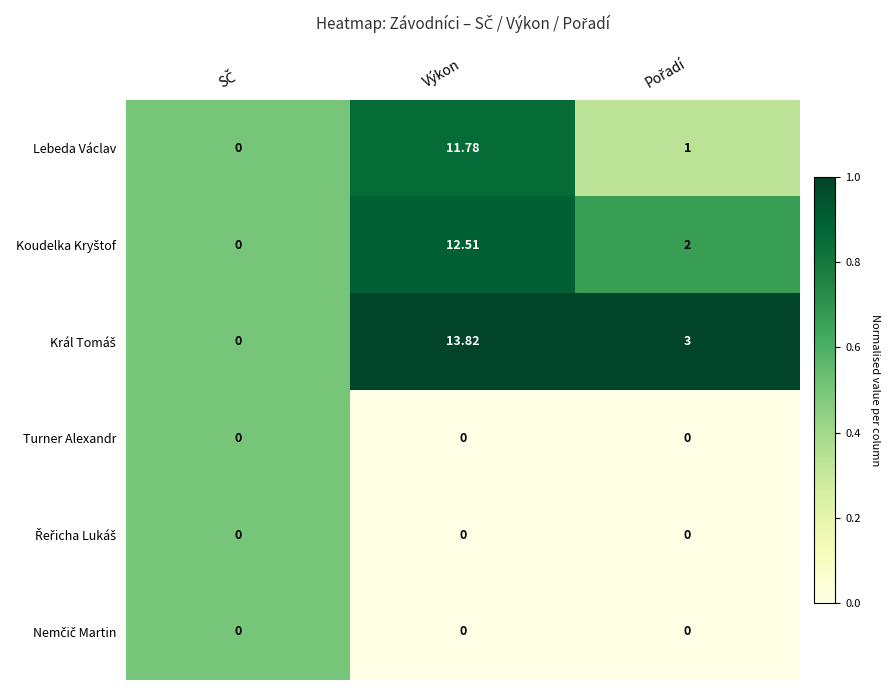

At which category is the sum across all series the highest?

Výkon